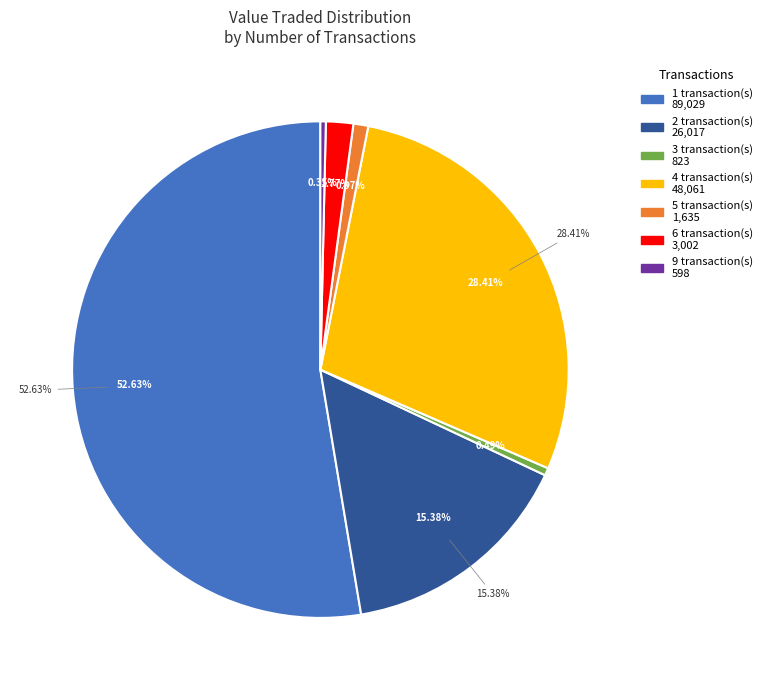

Which category has the biggest portion of the pie?

1